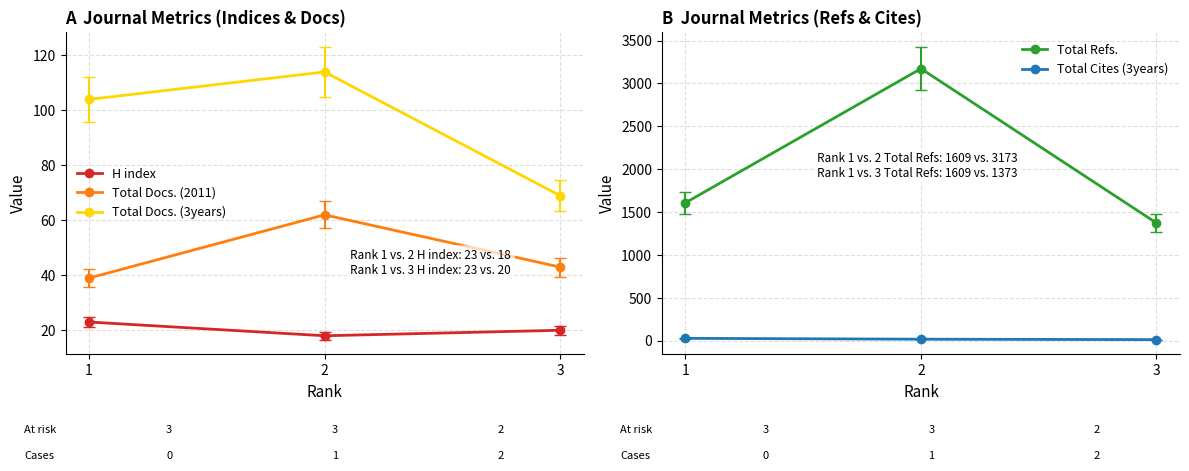

At which label does Total Cites (3years) reach its peak?

1